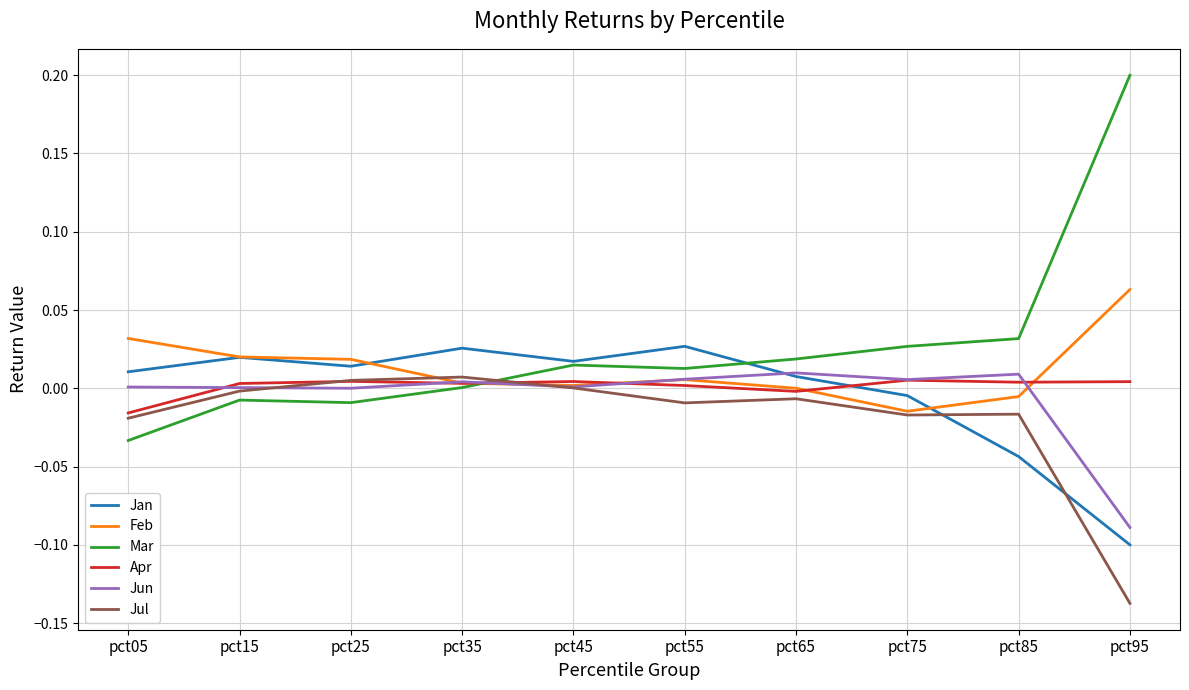

Which series has the largest total across all categories?

Mar